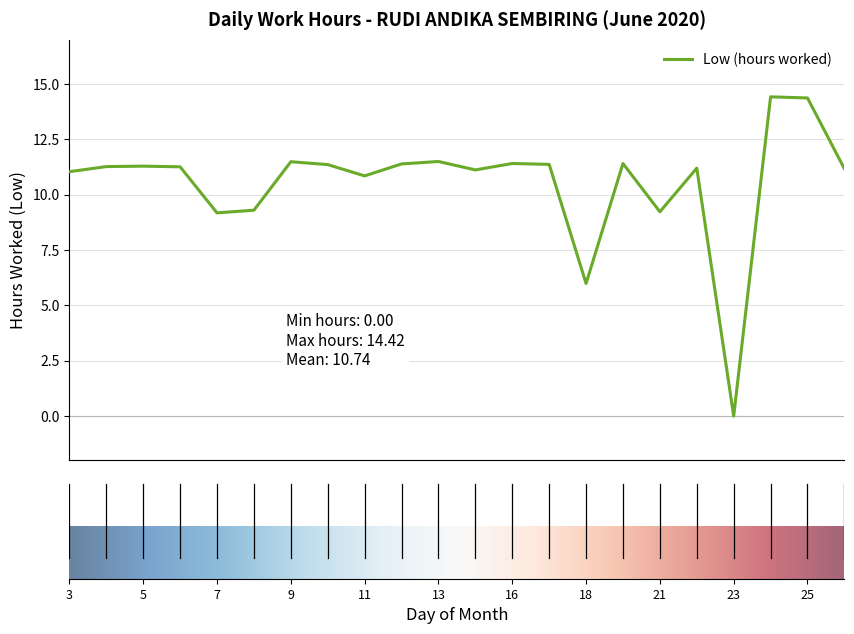

What is the greatest value displayed?

14.4